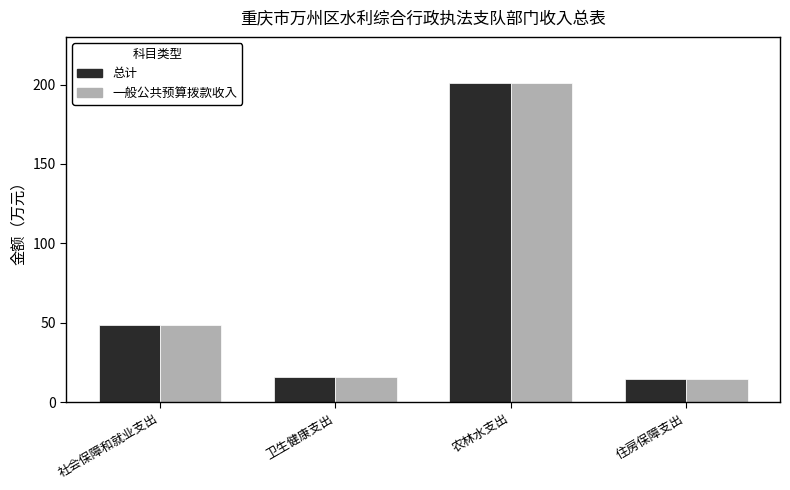

What is the maximum value for 一般公共预算拨款收入?

200.9